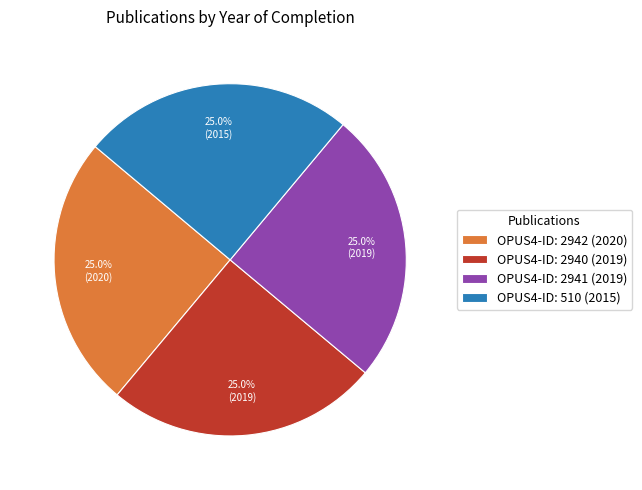

Approximately how many times larger is the value at OPUS4-ID: 2942 (2020) compared to OPUS4-ID: 2941 (2019)?

1.0